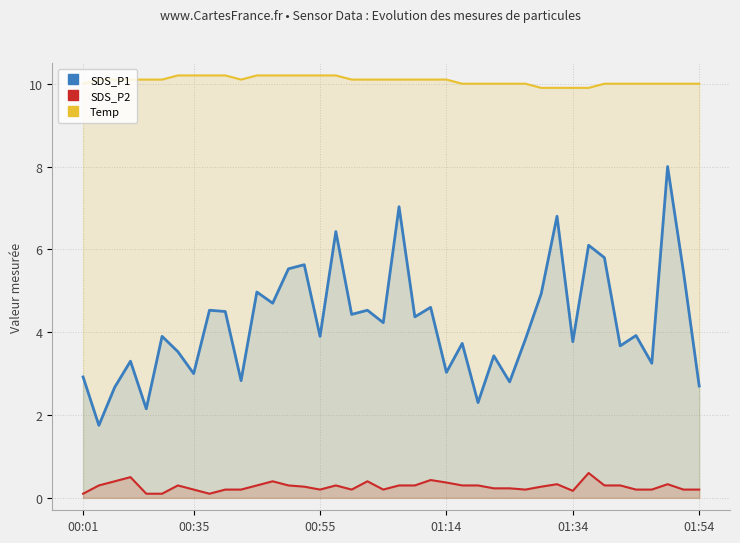

How many interior local peaks does the SDS_P1 series have?

15